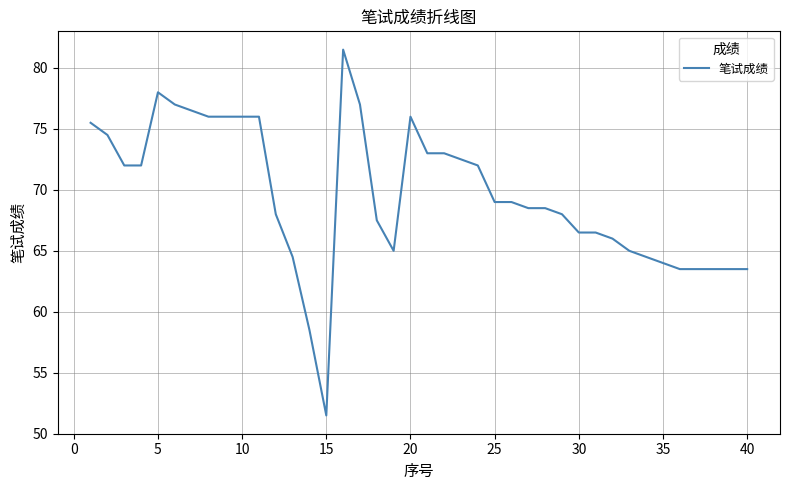

What is the difference between the maximum and minimum values?

30.0